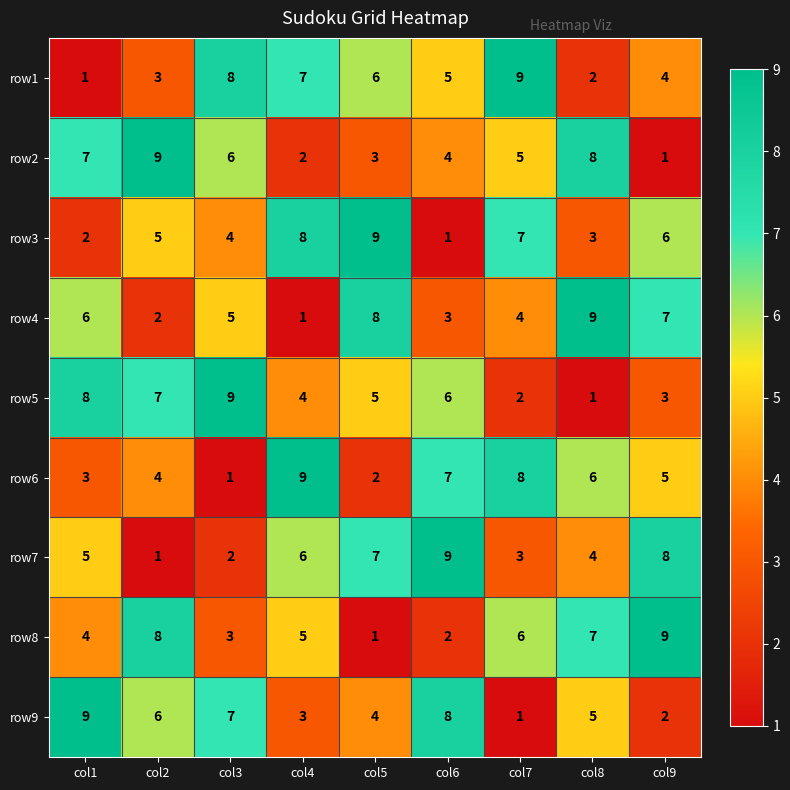

What is the average value of the row7 series?

5